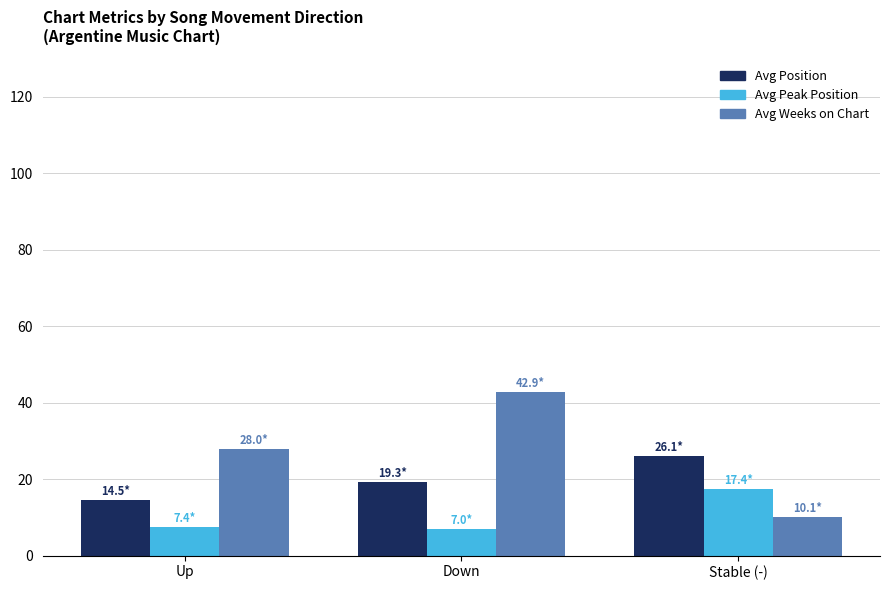

What is the difference between the highest and lowest values at Down?

35.9